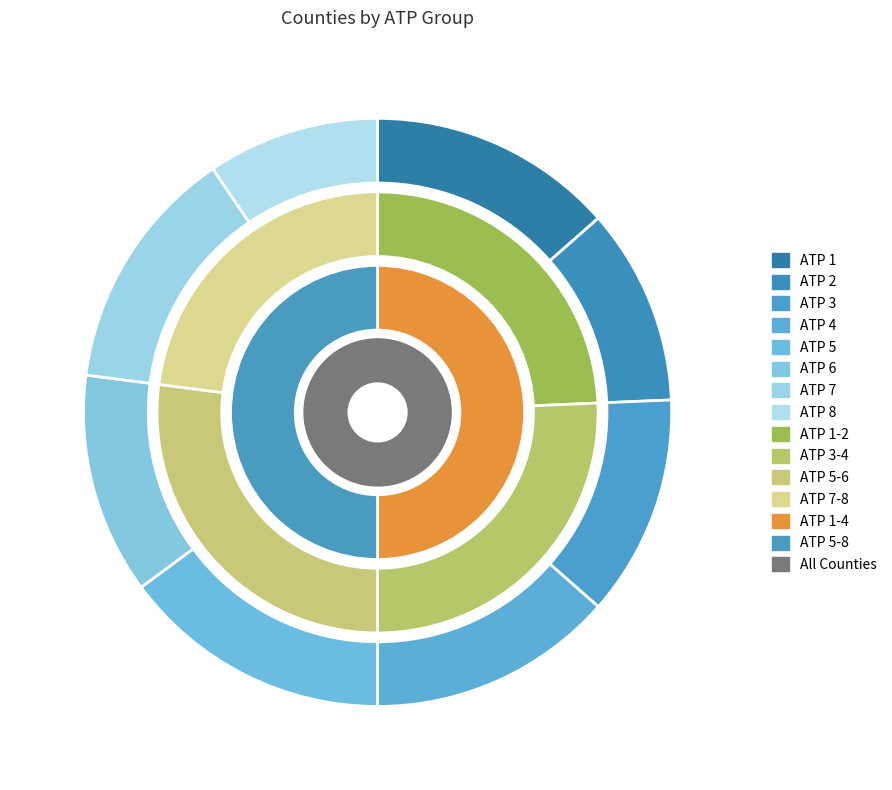

To the nearest percent, what is the average slice percentage?

12%